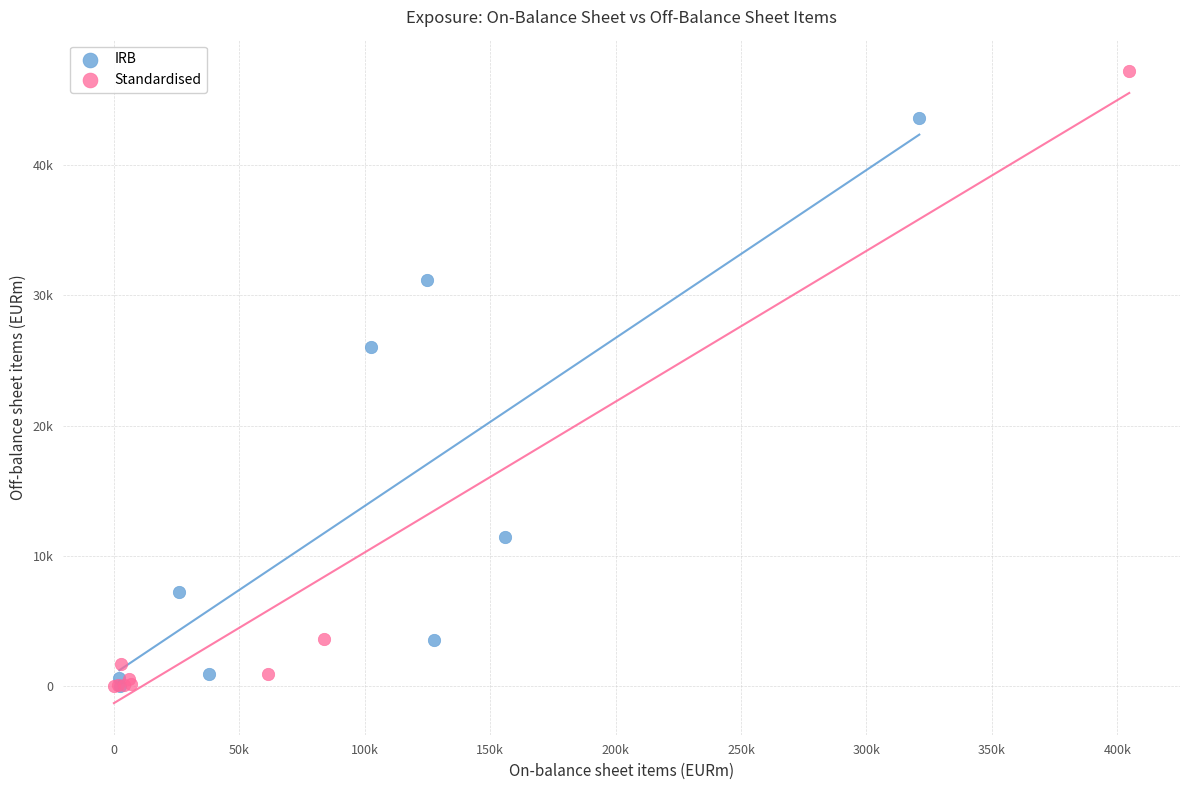

What are all the series names shown in the legend?

IRB, Standardised